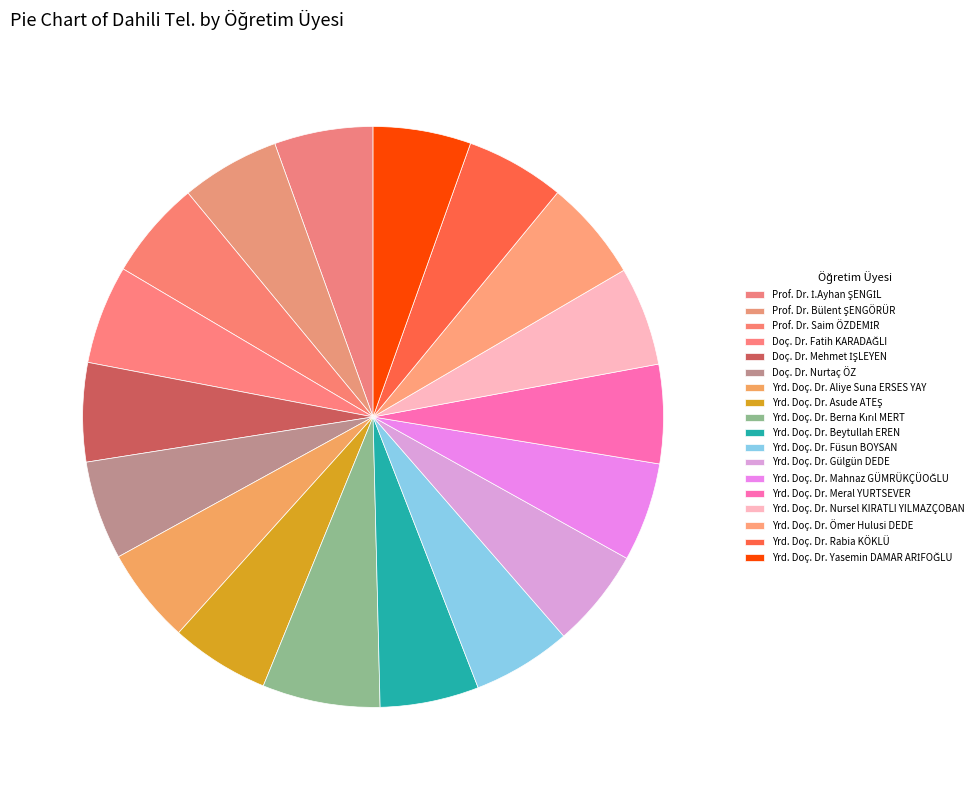

How many segments does this pie chart have?

18